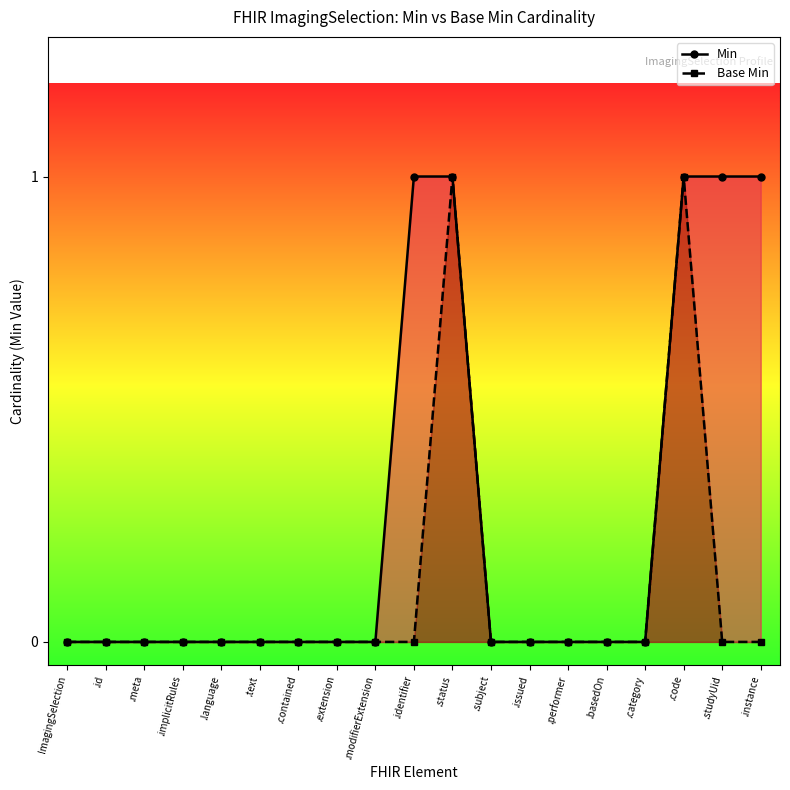

Which series has the largest total across all categories?

Min